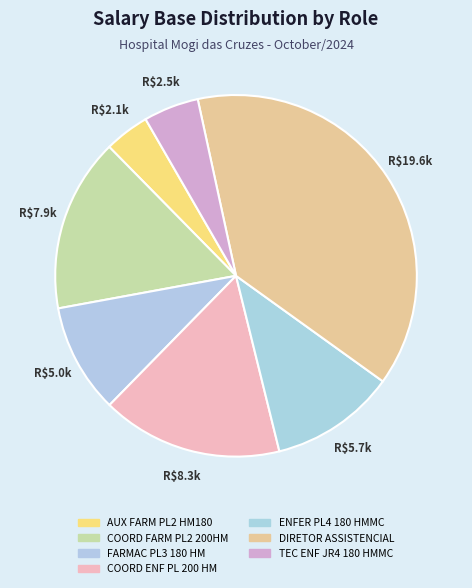

Is it true that ENFER PL4 180 HMMC is 22% of the pie?

False